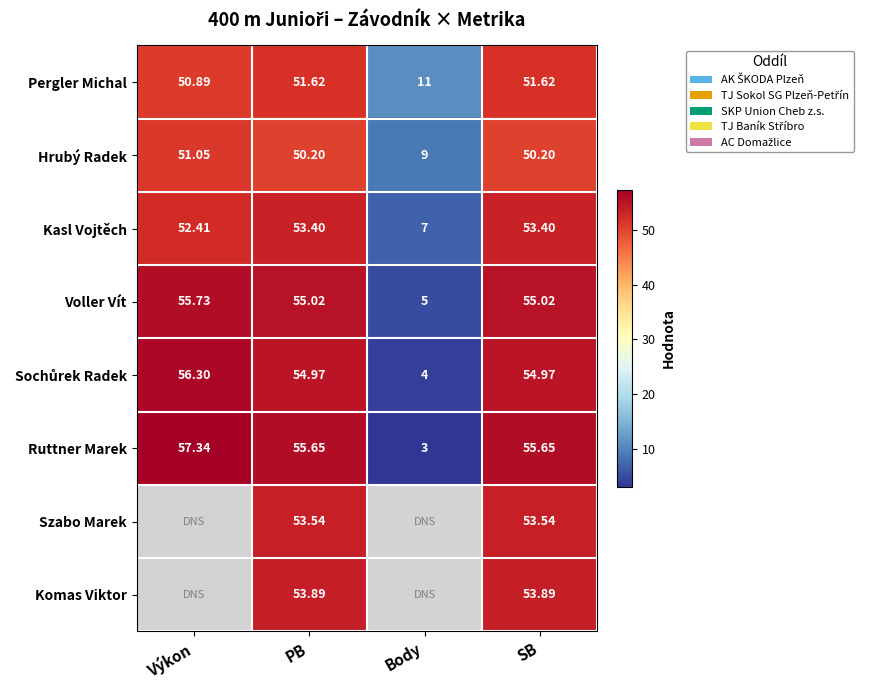

What is the spread (max minus min) of values at Body?

8.0